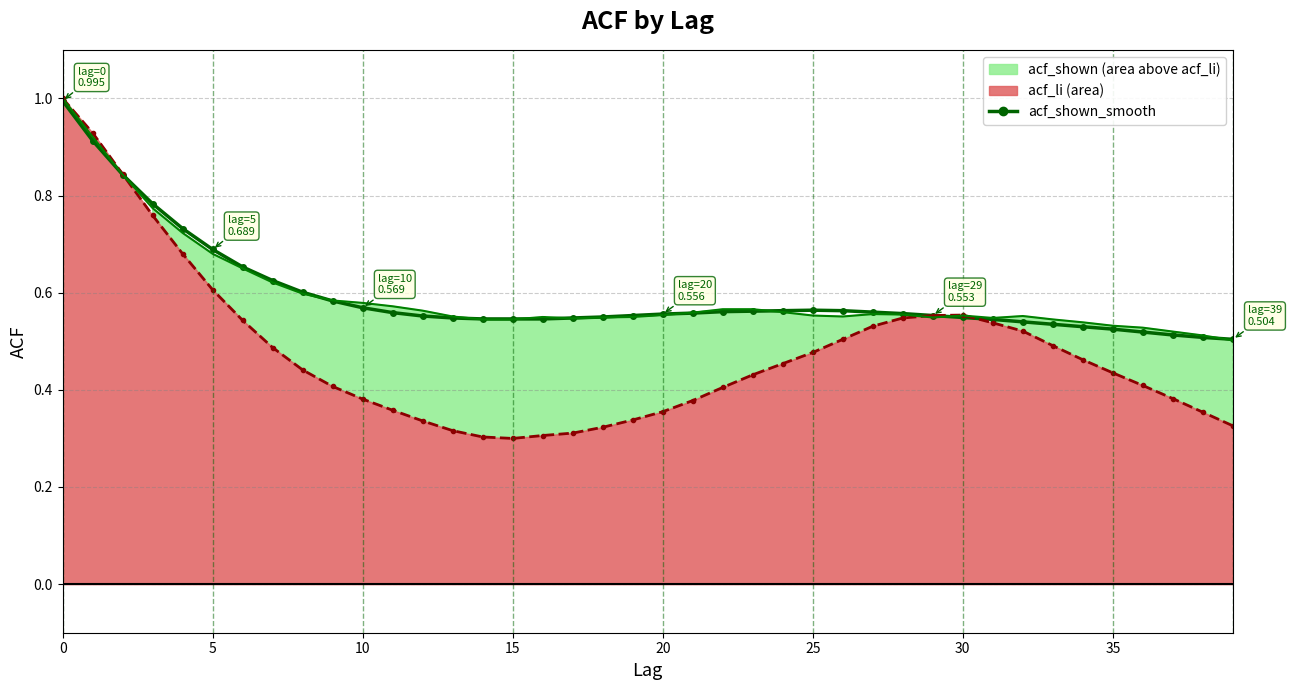

Which series changed the most between 13 and 14?

acf_li_line